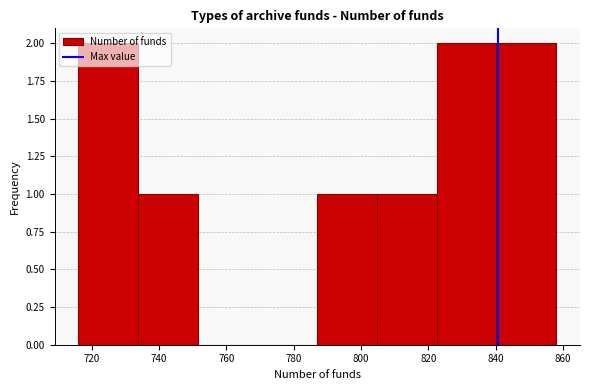

What is the height of the bar covering 804 to 822 on the x-axis? Neither the bar edges nor the heights are printed on the chart, so give them approximately, as read against the axes.

1